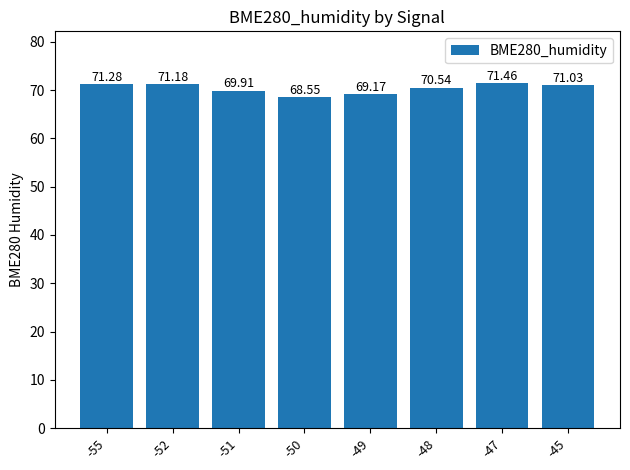

At which label does the data first exceed 71?

-55